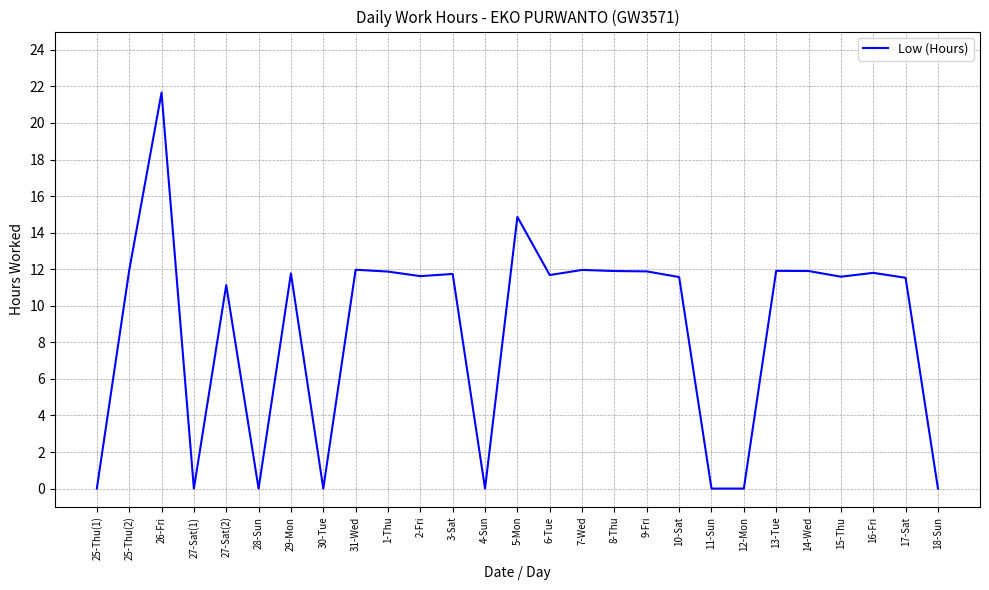

What position from the right is 28-Sun?

22